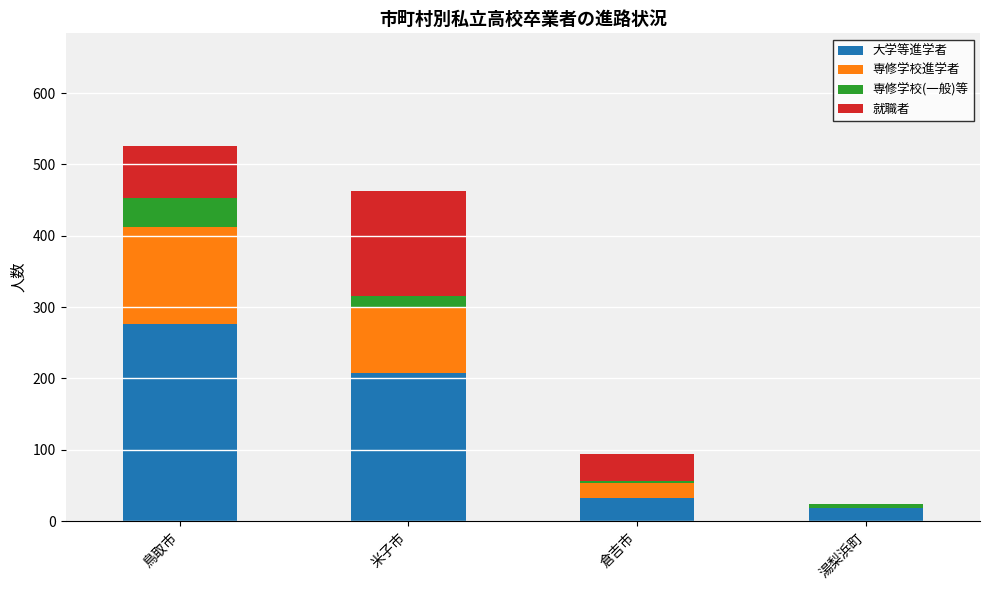

Which category has the highest value in the 大学等進学者 series?

鳥取市